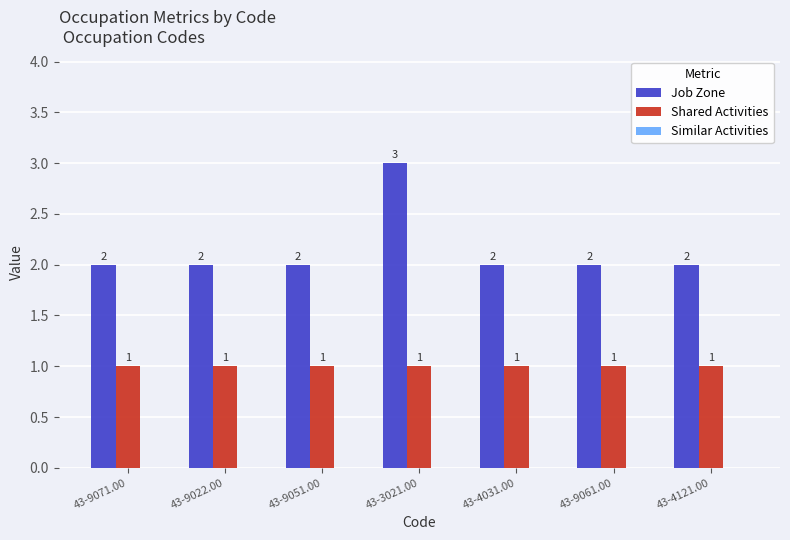

Count the number of data series in this chart.

2